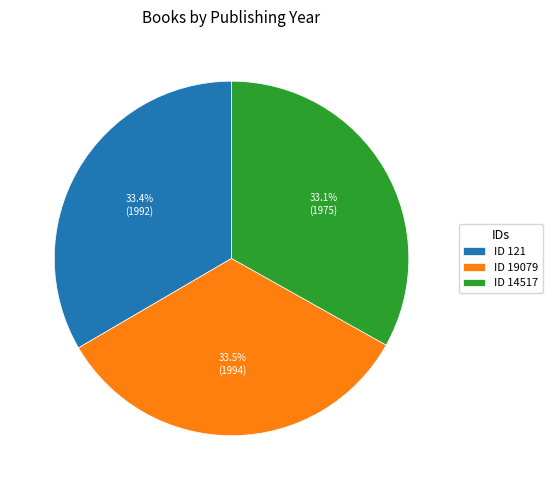

Do ID 14517 and ID 121 together represent more than half of the pie?

Yes